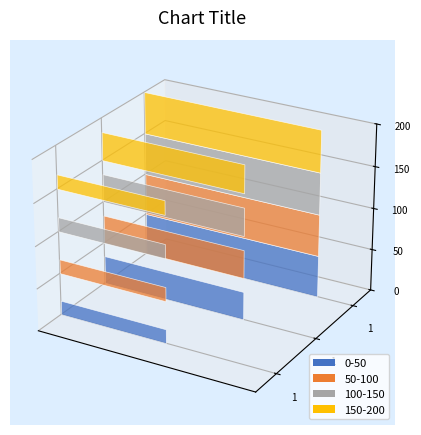

What is the change in value from 1 to 1?

+1